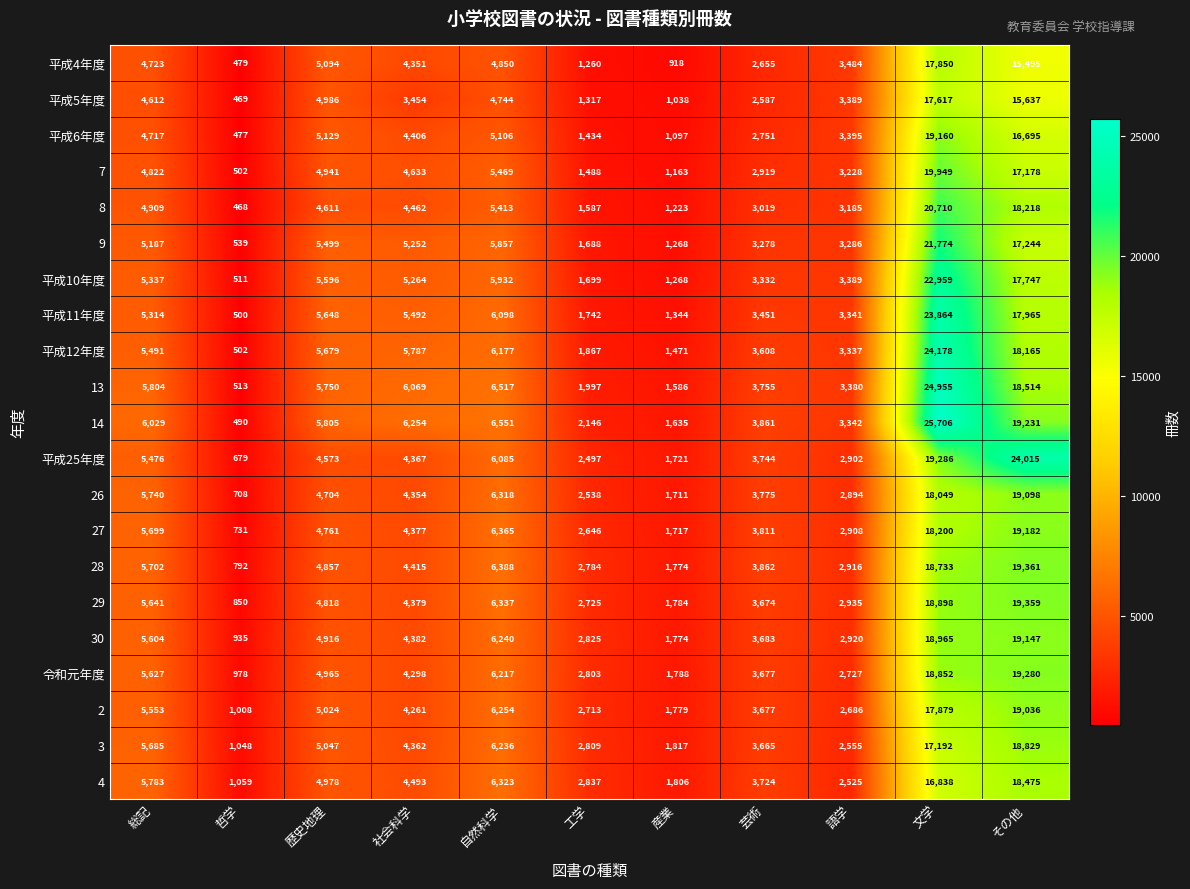

Is it true that 14 equals 2557 at 自然科学?

False